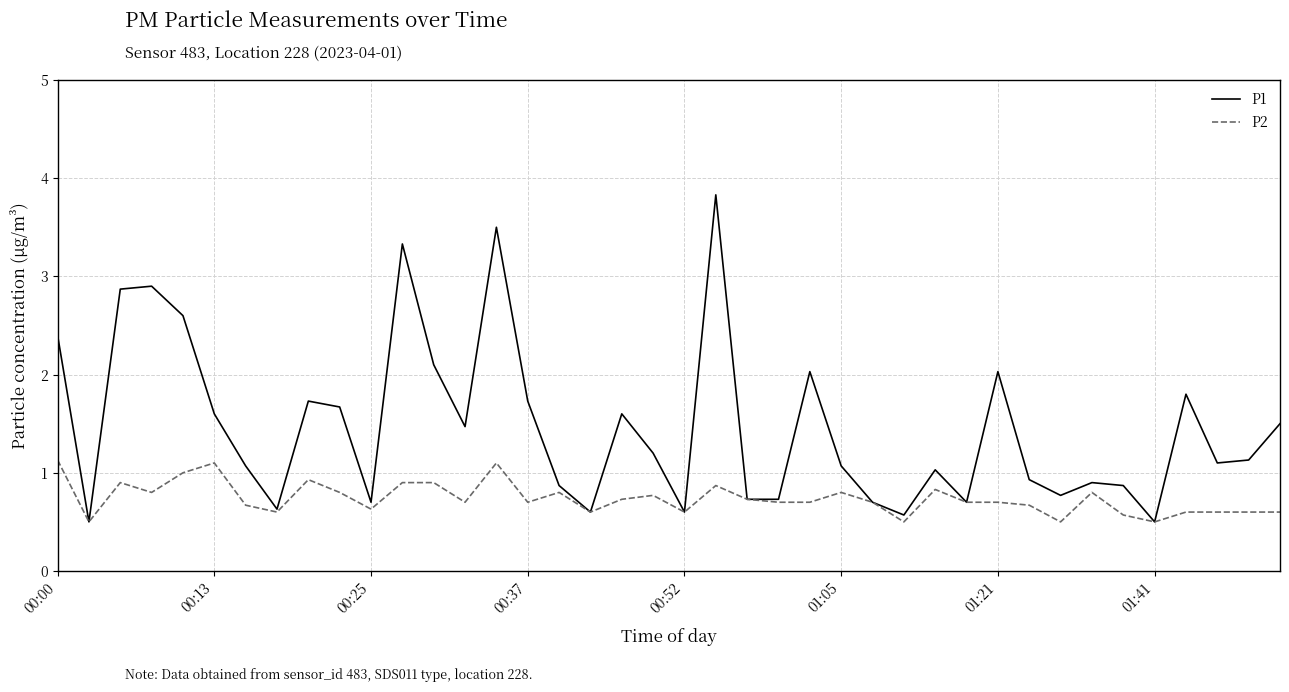

Which series has the largest range (max minus min)?

P1